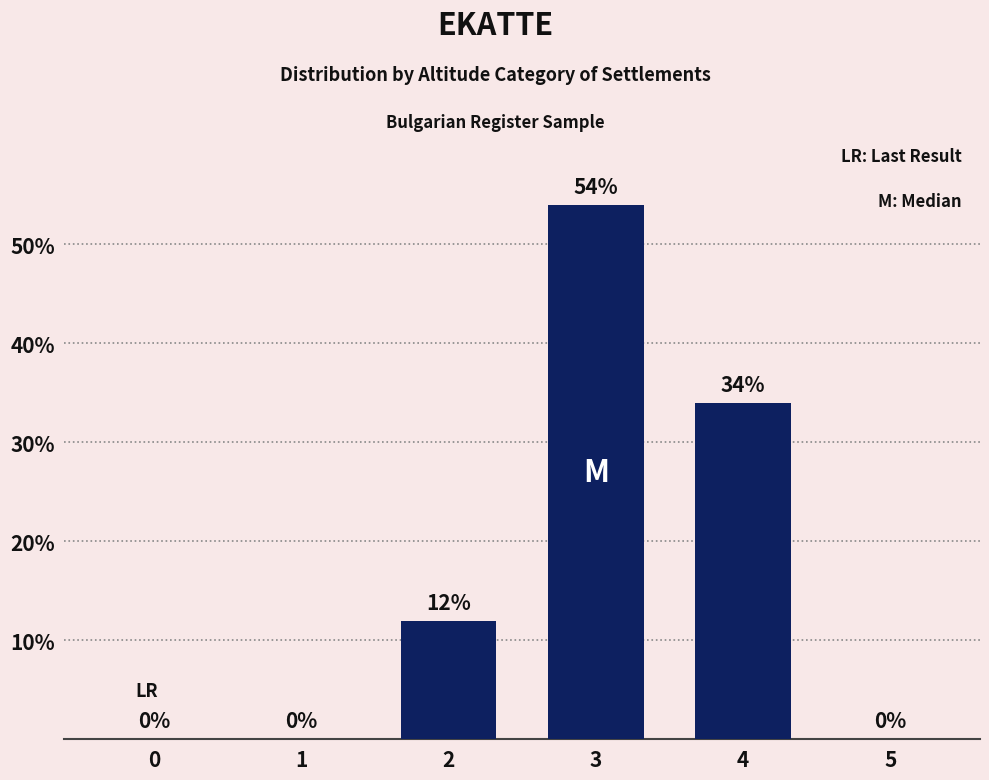

Which has a higher value, 4 or 5?

4